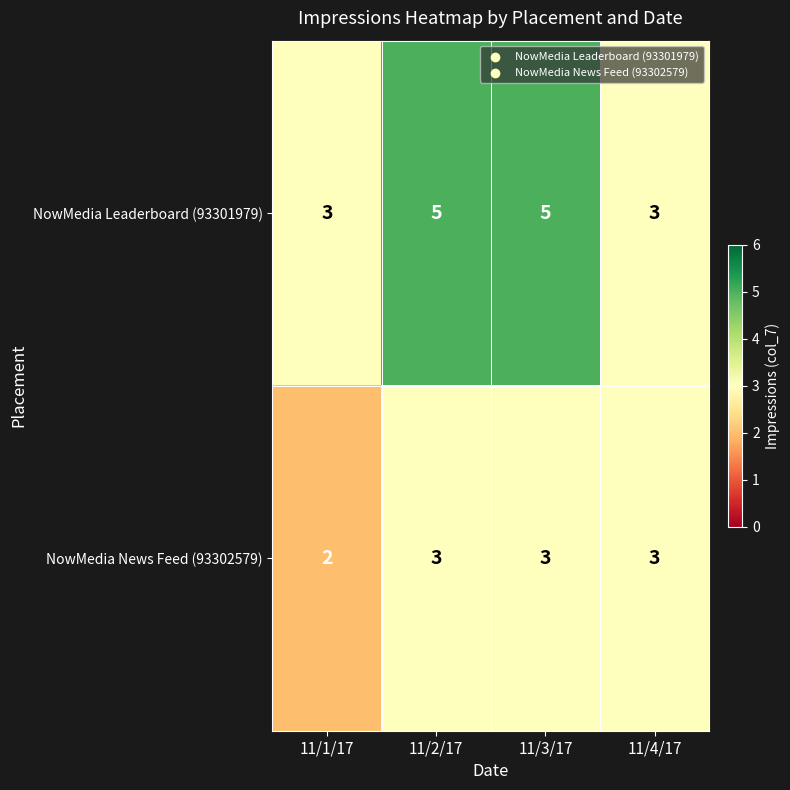

Which series has the largest total across all categories?

NowMedia Leaderboard (93301979)